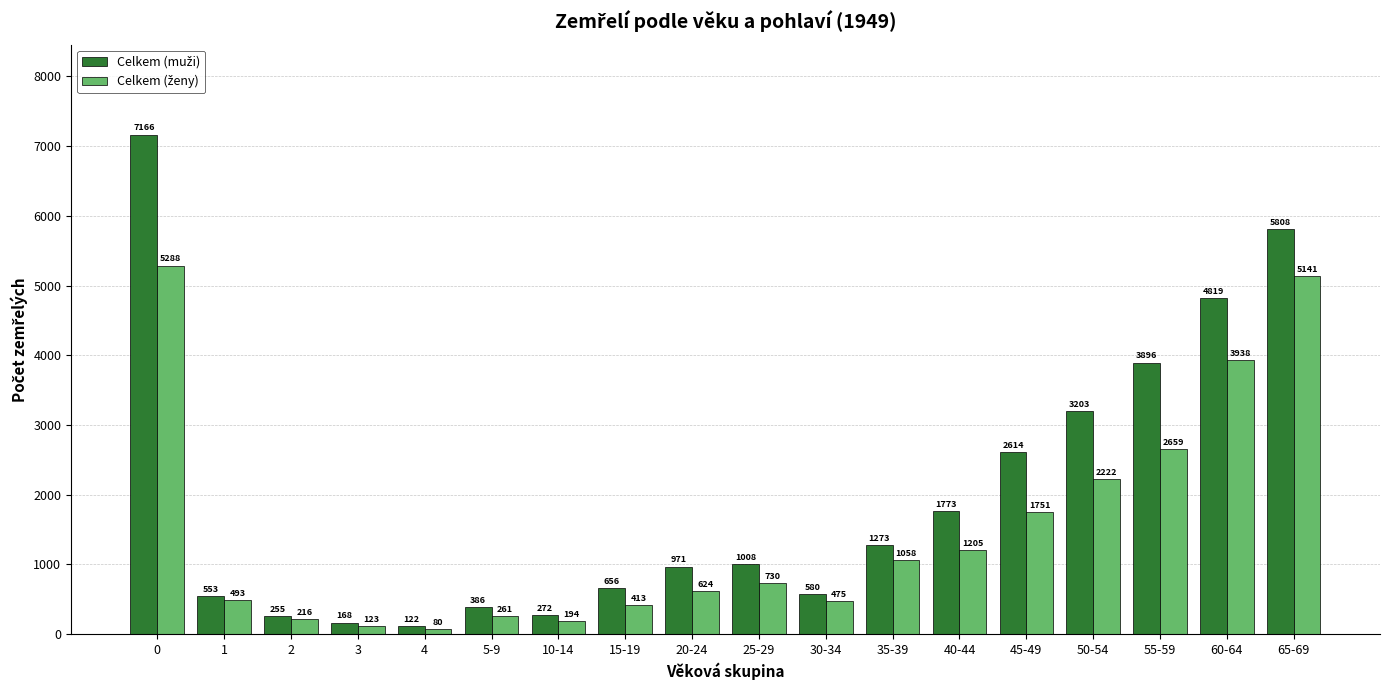

What is the total value across all series at 65-69?

10949